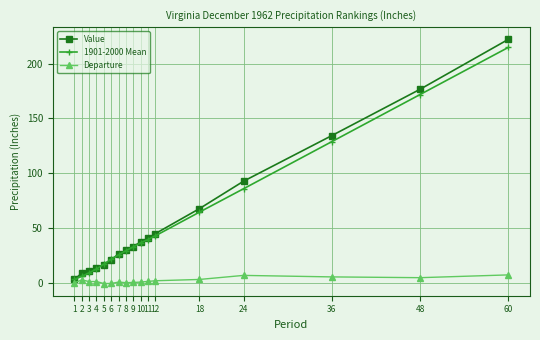

Which series ends up on top after the final intersection of Value and 1901-2000 Mean?

Value